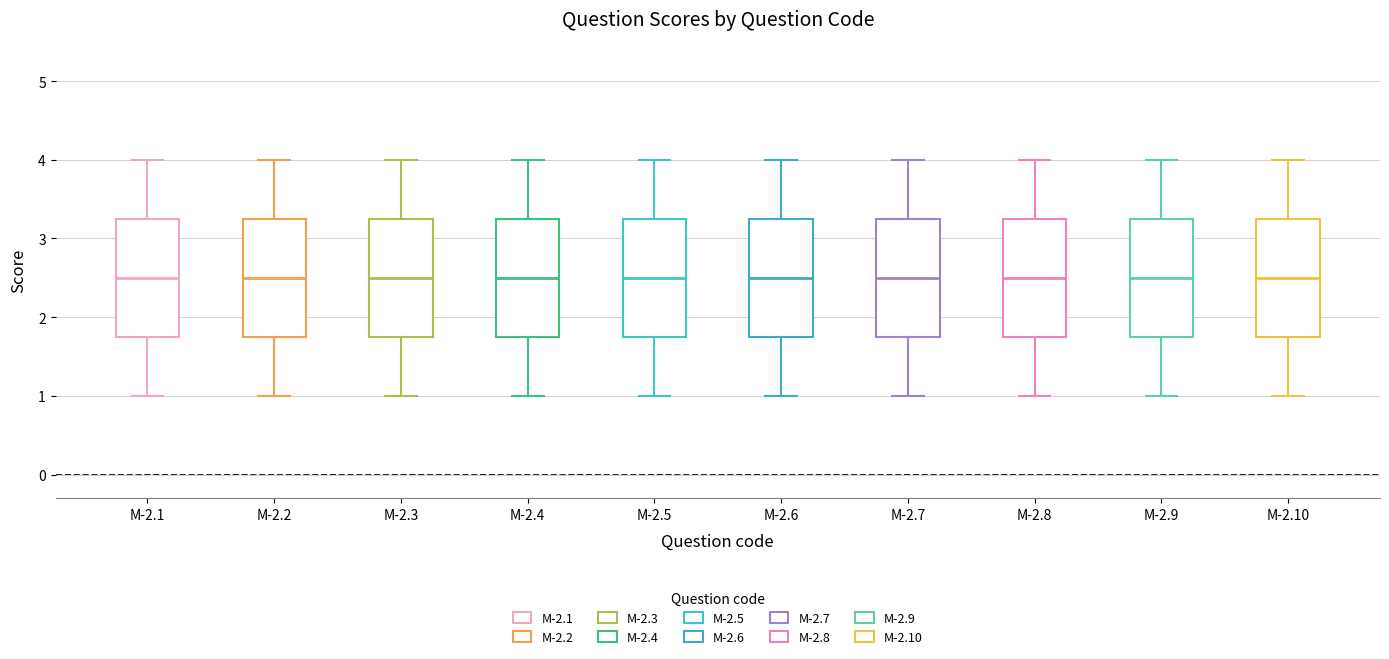

Where is the upper edge of the box for M-2.4 on the y-axis? The values are not printed on the chart, so give them approximately, as read against the axis.

3.3